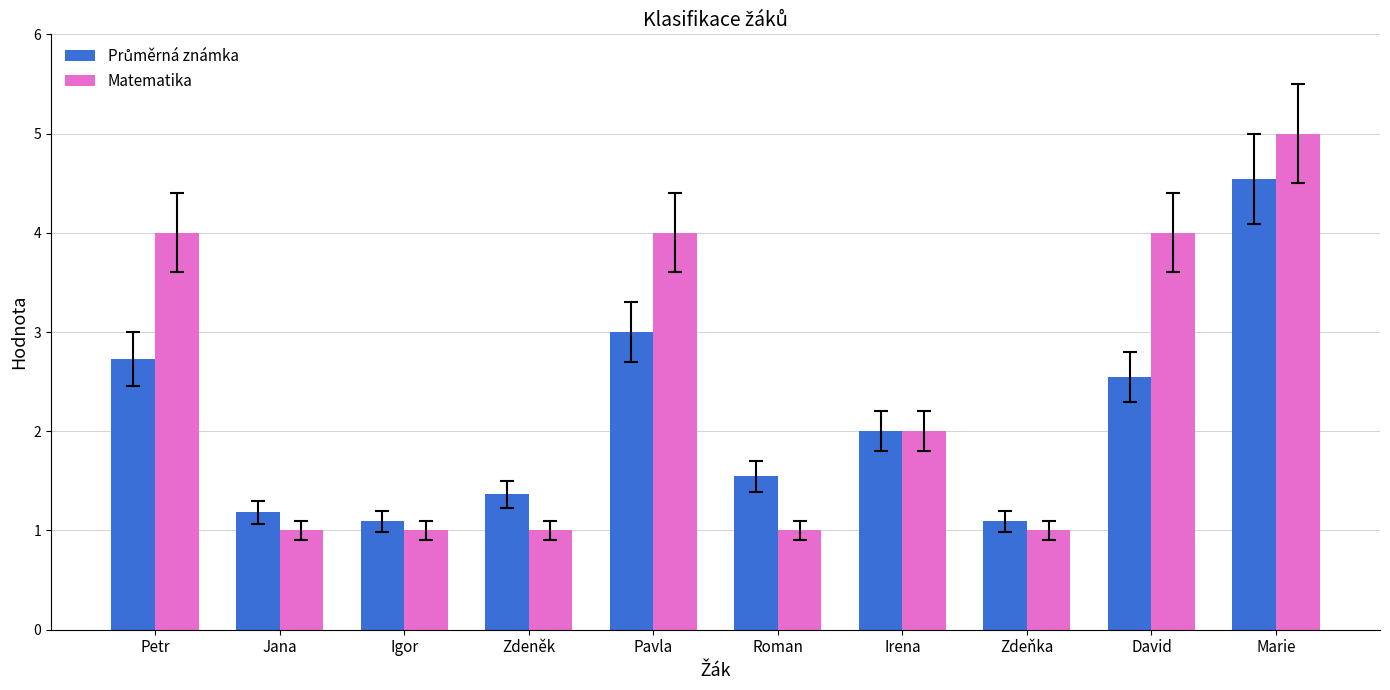

The Matematika series shows 0.2 at Igor. True or false?

False